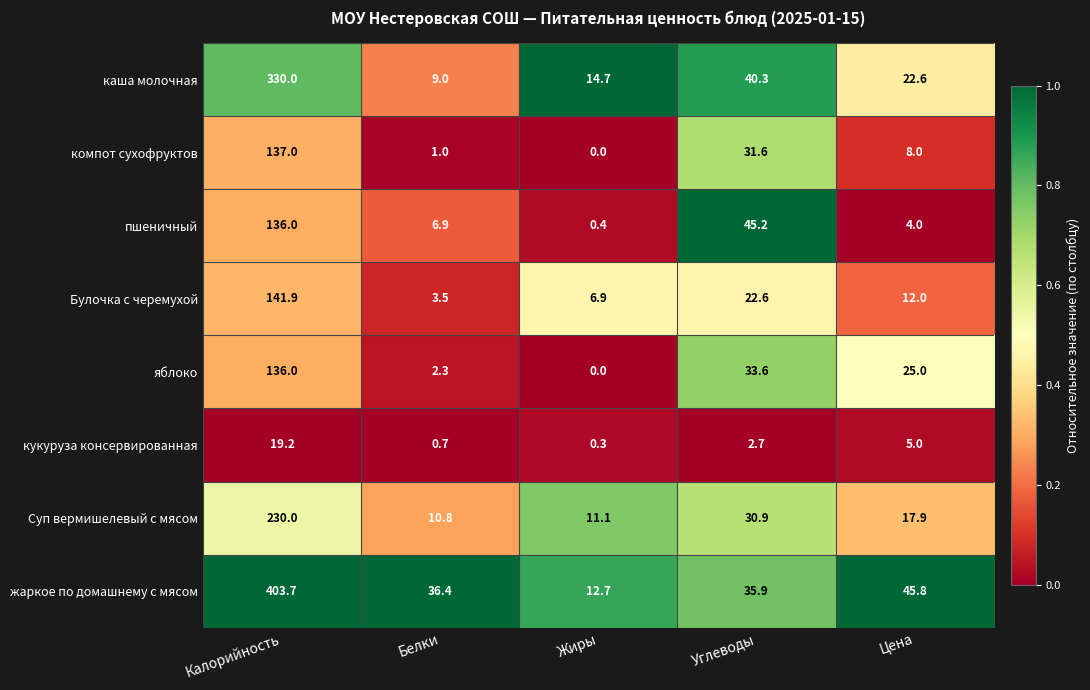

Read the жаркое по домашнему с мясом value at Цена.

45.8